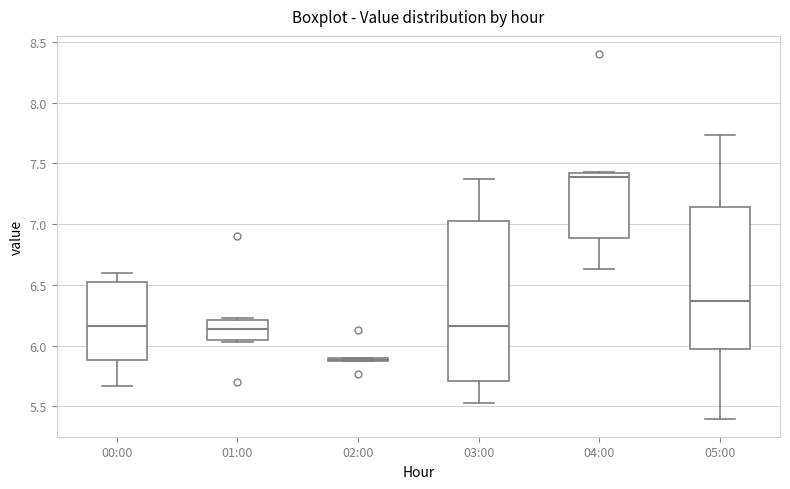

Which box is the tallest, from its lower edge to its upper edge?

03:00